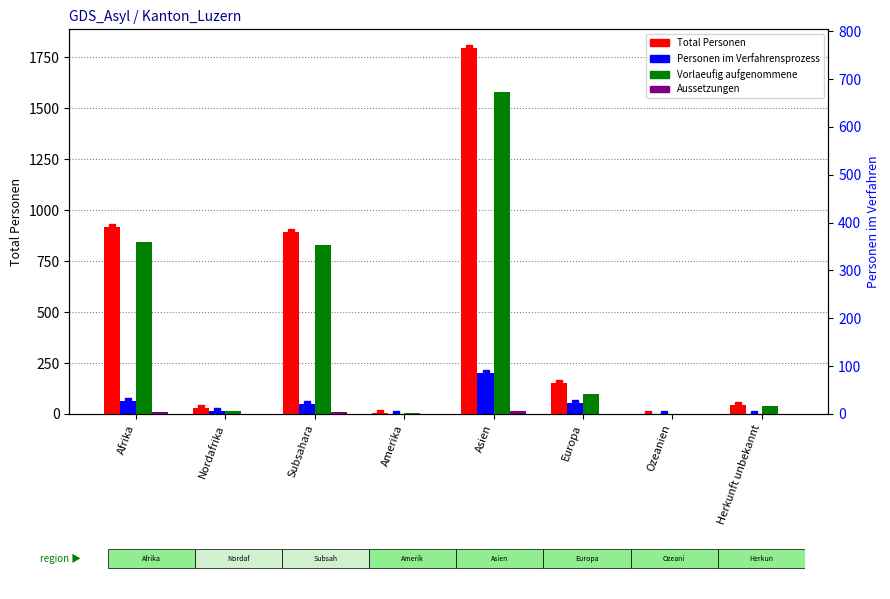

Between Asien and Ozeanien, which series saw the biggest shift?

Total Personen